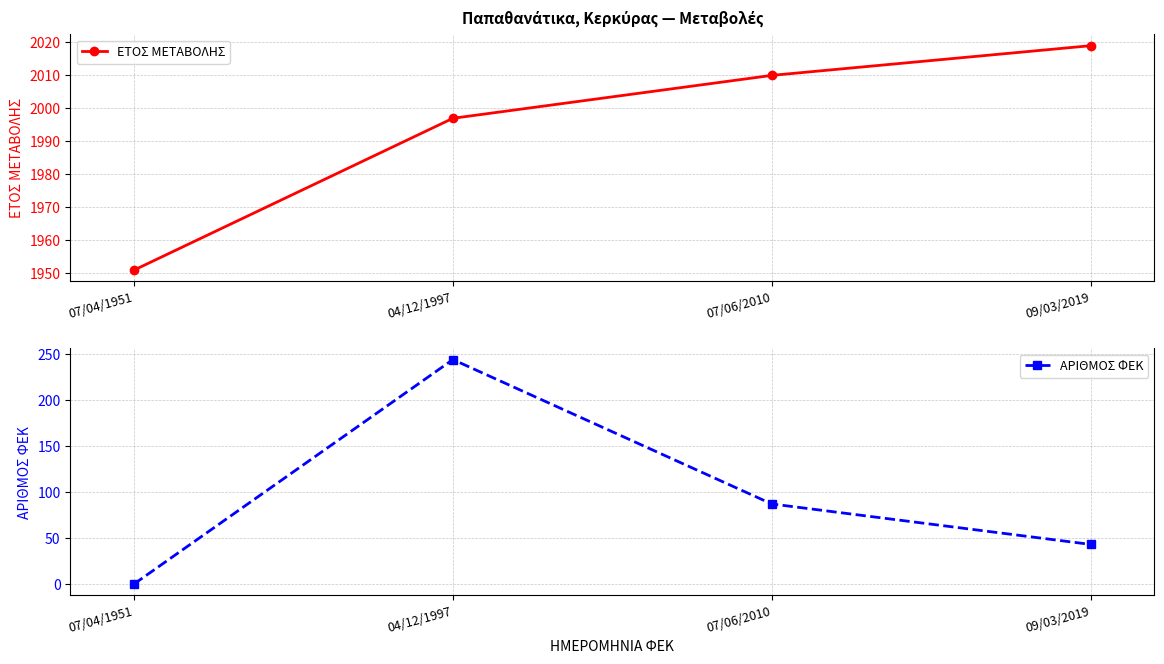

Count the number of data series in this chart.

2